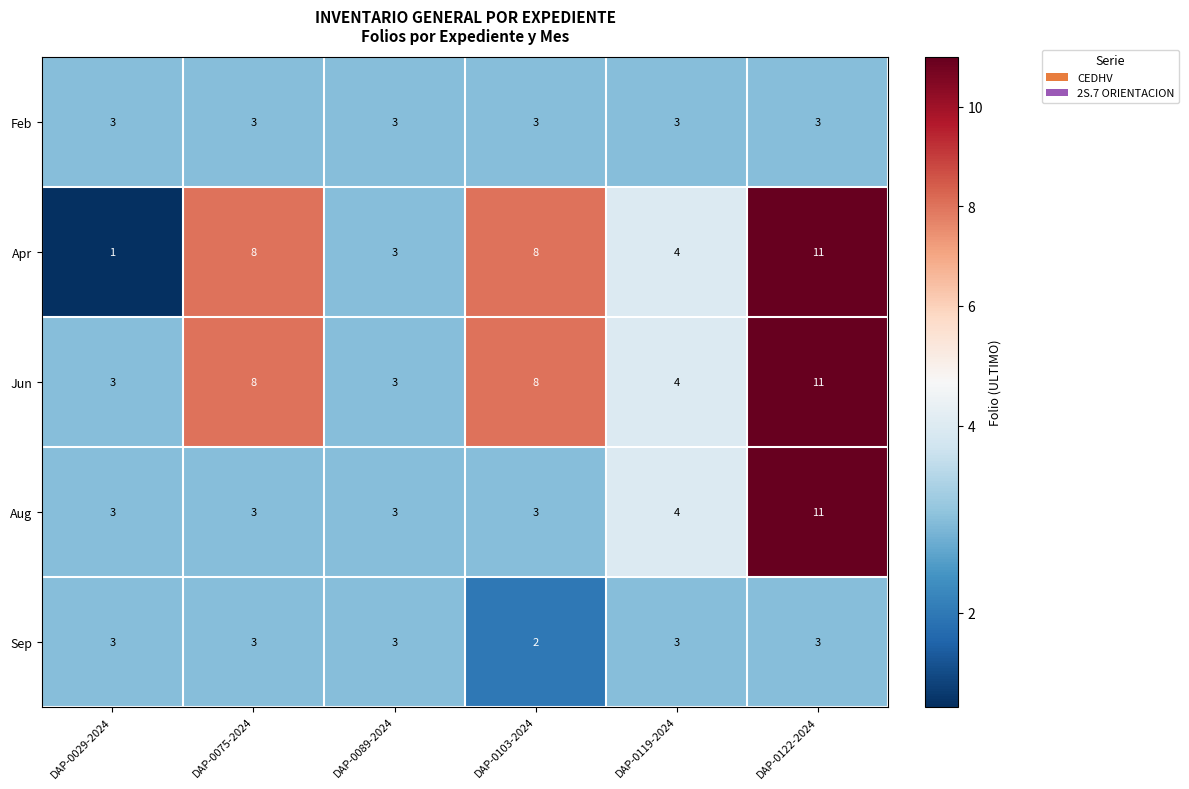

What value does the Jun series have at DAP-0089-2024?

3